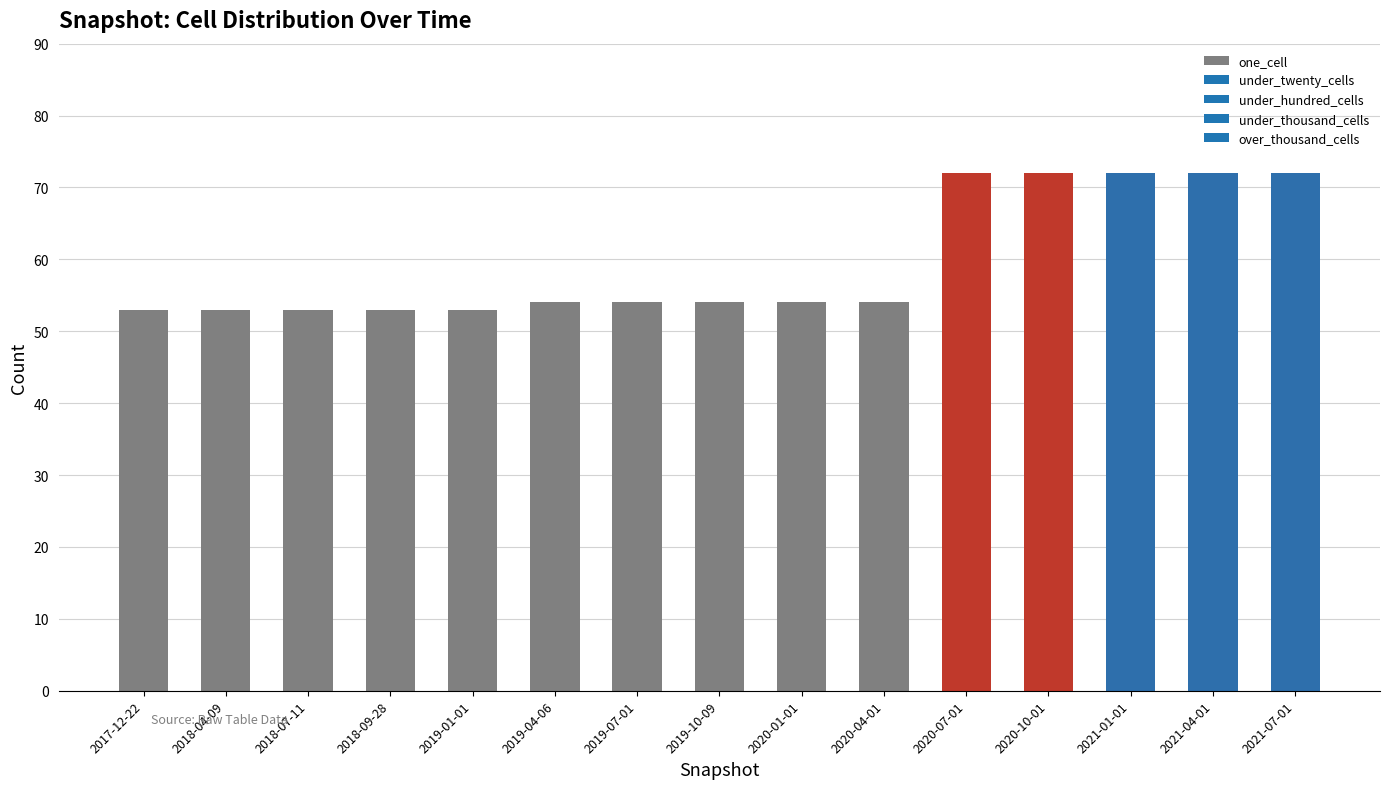

What is the smallest value displayed?

53